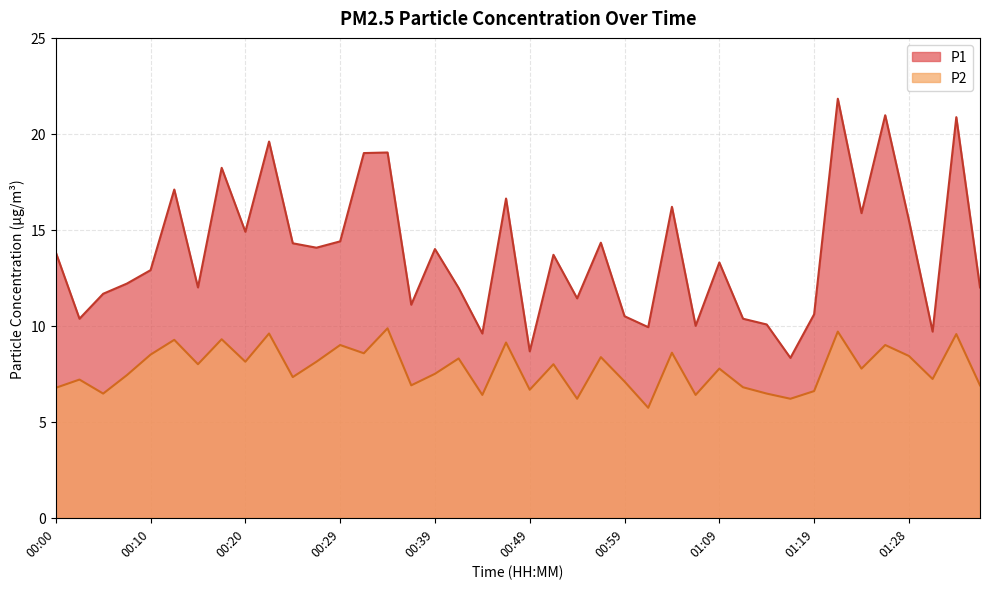

Where does the P2 series first go above 7?

00:02